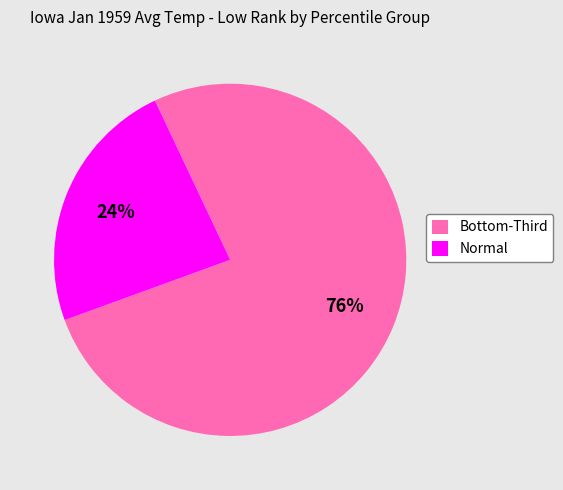

What percentage is the Normal slice, to the nearest percent?

24%